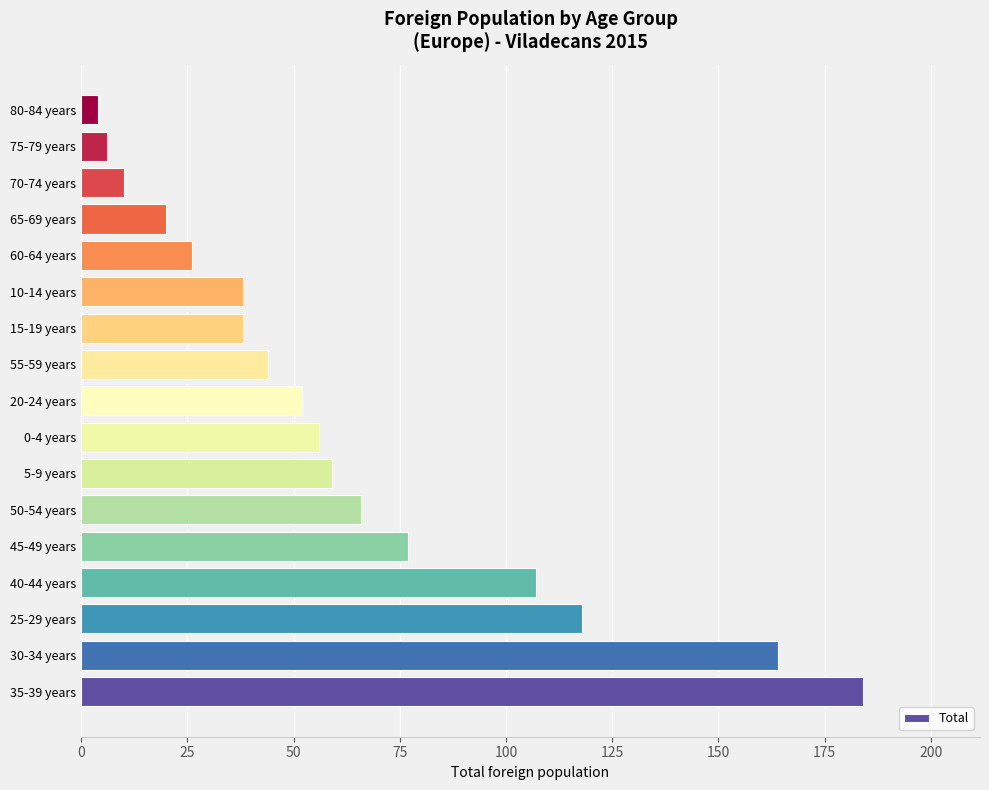

What is the maximum value shown in the chart?

184